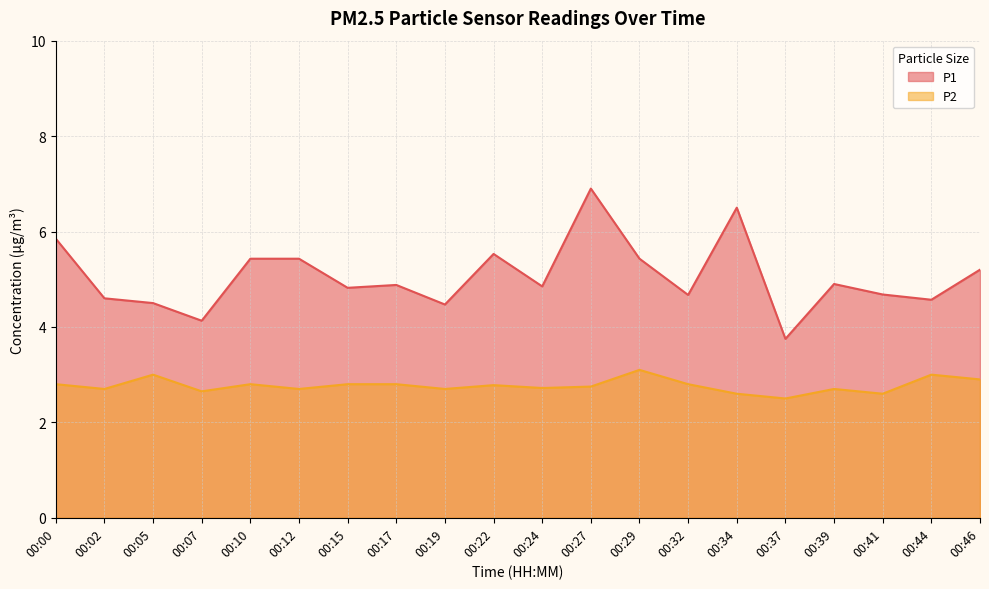

What is the average value of the P2 series?

2.8